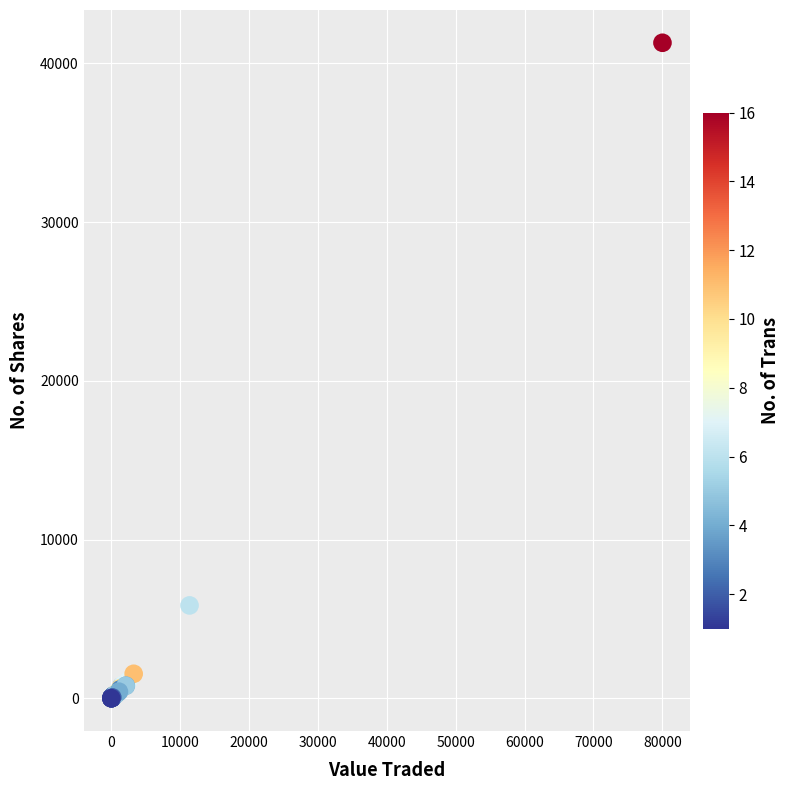

What Y value in the scatter plot is closest to 20650?

5850